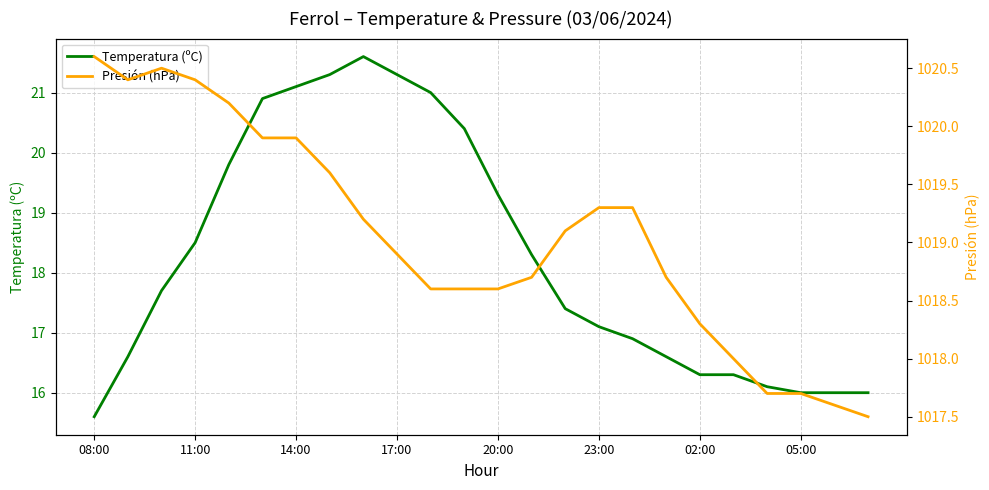

Which category has the lowest value in the Temperatura (ºC) series?

08:00